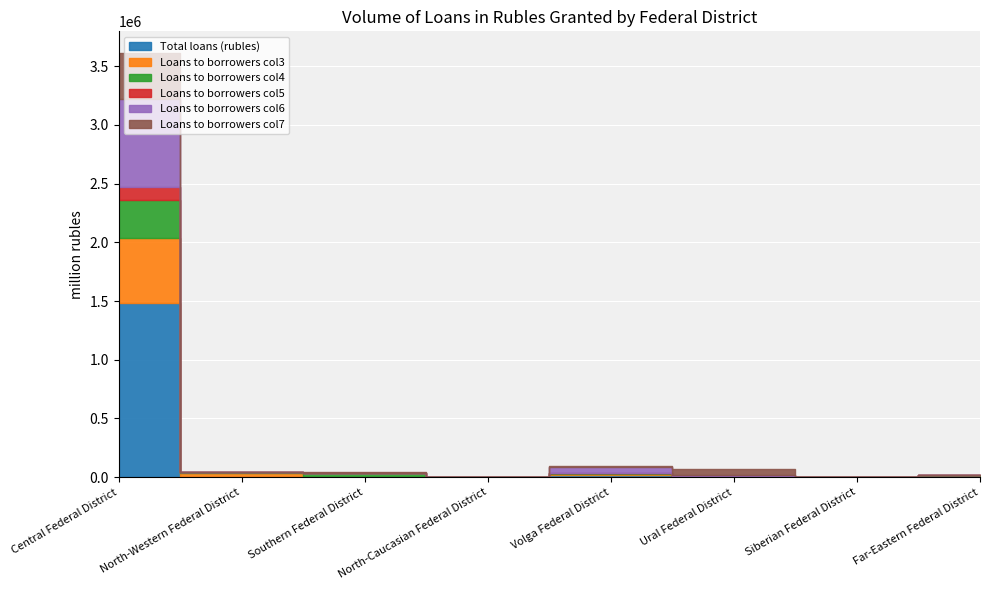

Reading right to left, list all the values displayed in this chart.

Total loans (rubles): 8552	1598	3082	18866	49	4589	5773	1483022
Loans to borrowers col3: 5744	320	2815	7558	13	700	33158	557039
Loans to borrowers col4: 1738	315	2546	6271	0	32569	2114	319256
Loans to borrowers col5: 363	44	82	962	803	380	202	111121
Loans to borrowers col6: 4287	475	6241	56279	0	338	1773	750199
Loans to borrowers col7: 2121	232	56056	7928	0	1325	401	394954